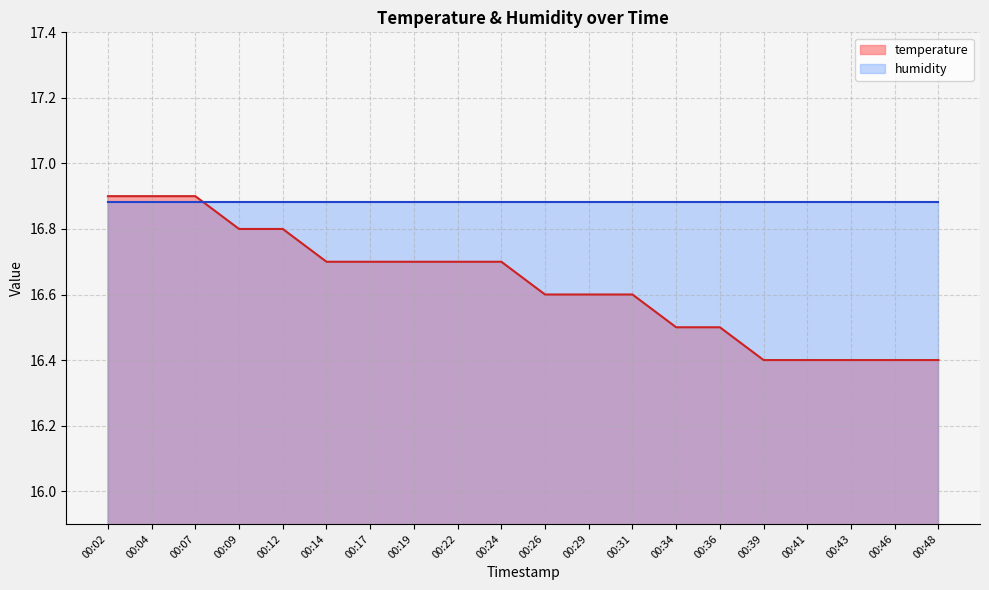

What is the difference between the maximum and second lowest values?

0.5